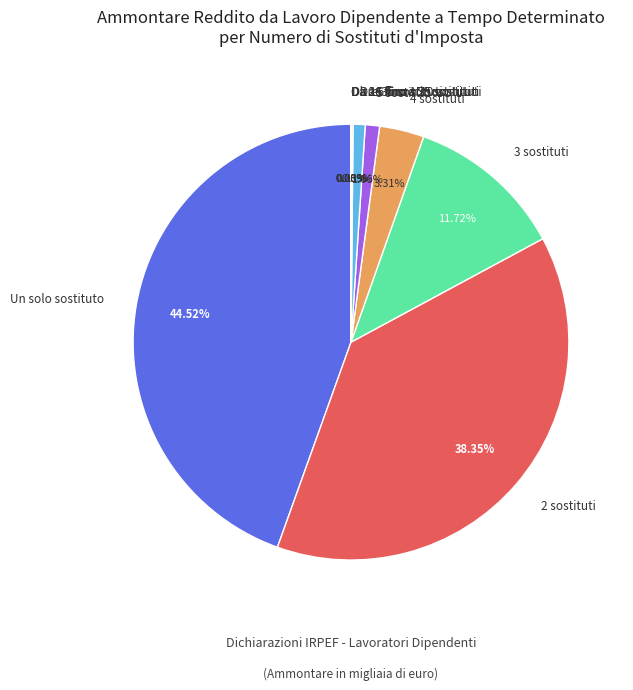

Which slice is the largest?

Un solo sostituto